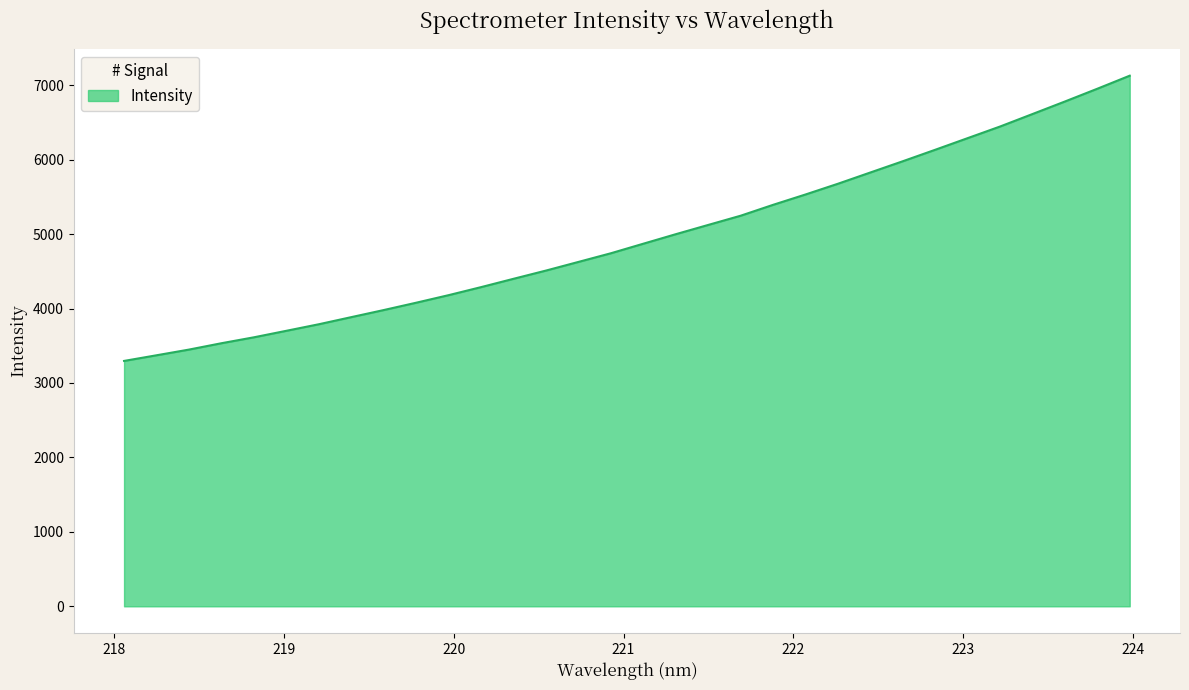

What is the difference between the maximum and minimum values?

3831.1